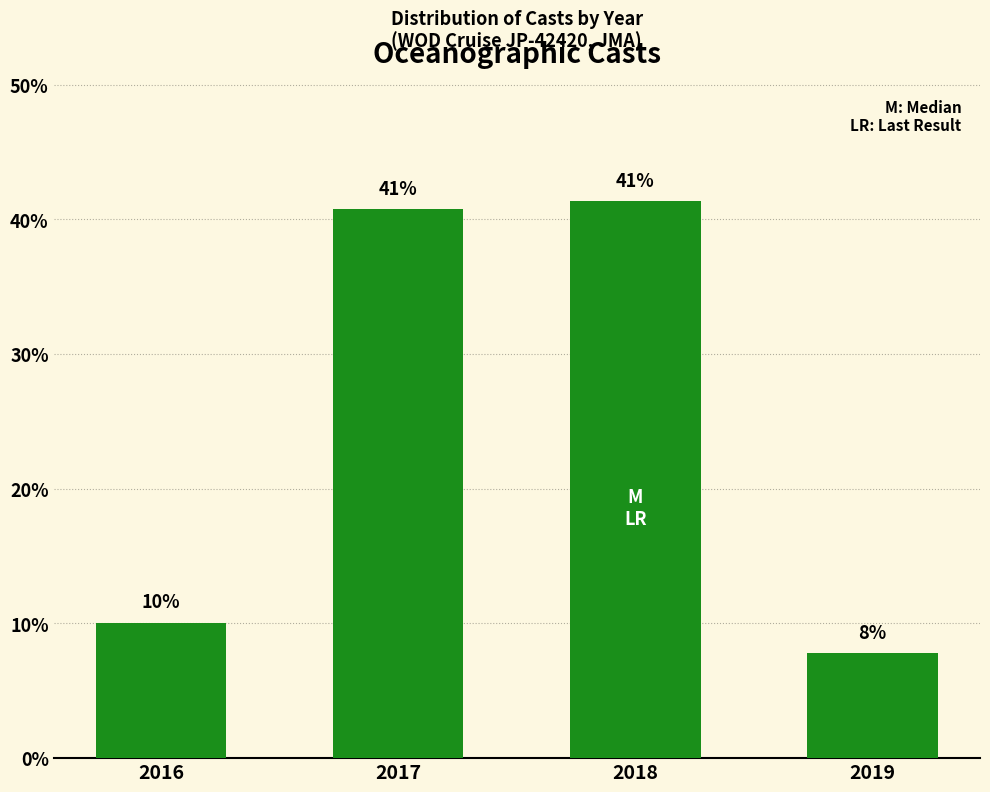

How many bars are there in total?

4